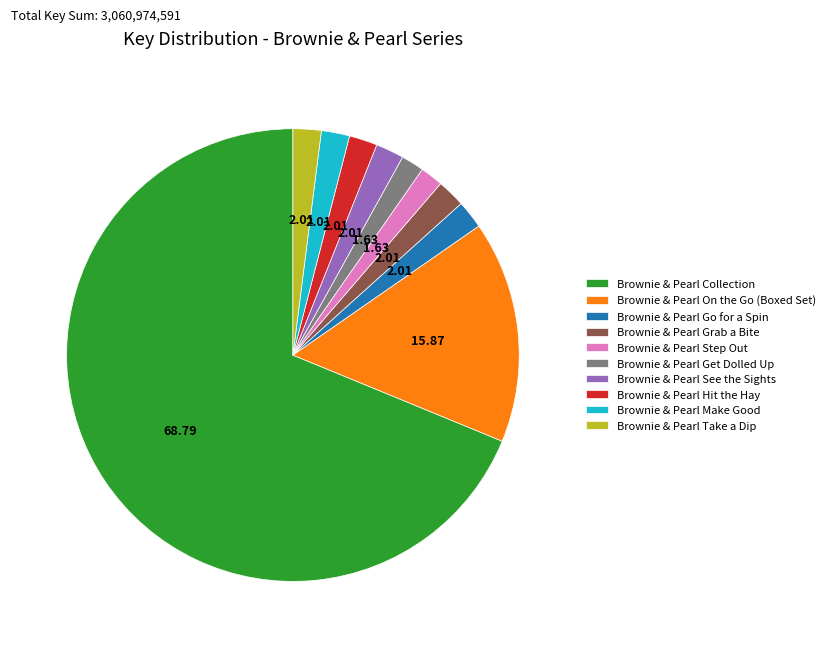

Which category has the biggest portion of the pie?

Brownie & Pearl Collection